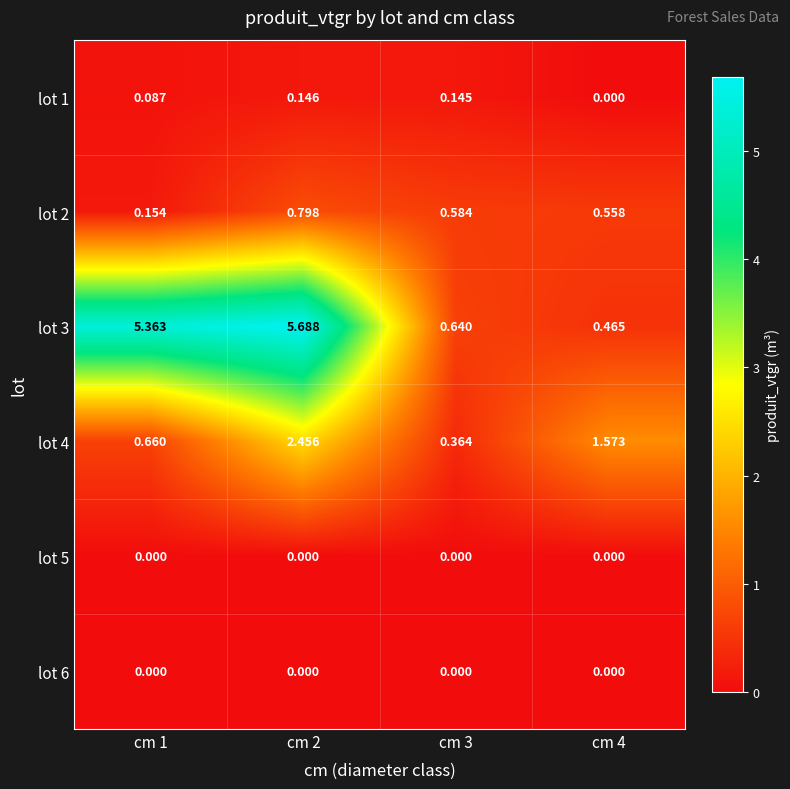

What is the total value across all series at cm 1?

6.3